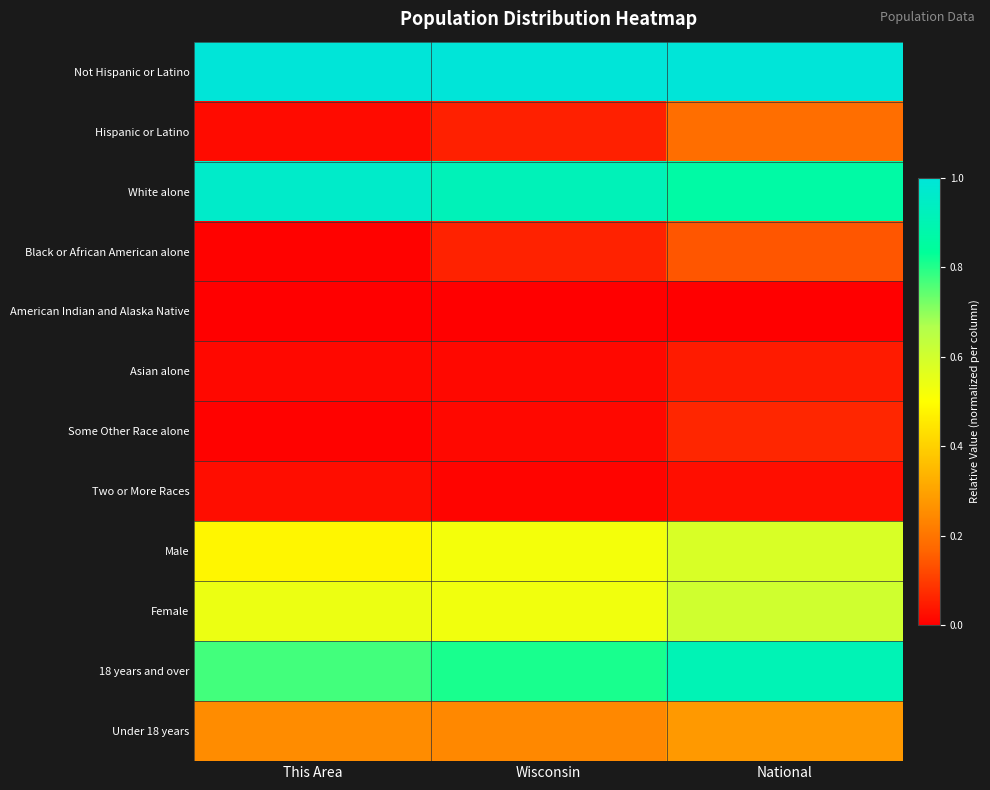

Between This Area and National, which is larger?

This Area